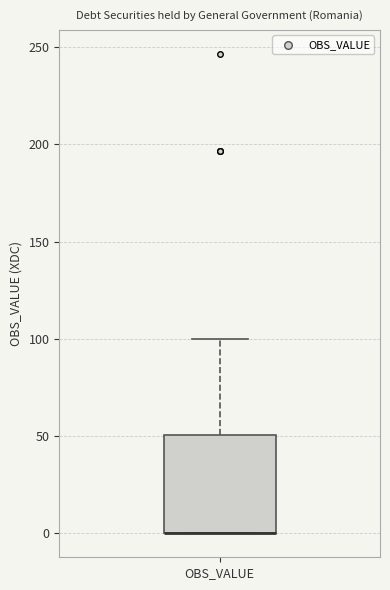

Transcribe this box plot: give where the median line is, the range the box spans, and where the two whiskers end, as read against the y-axis. The values are not printed on the chart, so give them approximately, as read against the axis.

median 0 (drawn on the box's lower edge), box 0 to 50, whiskers 0 to 100